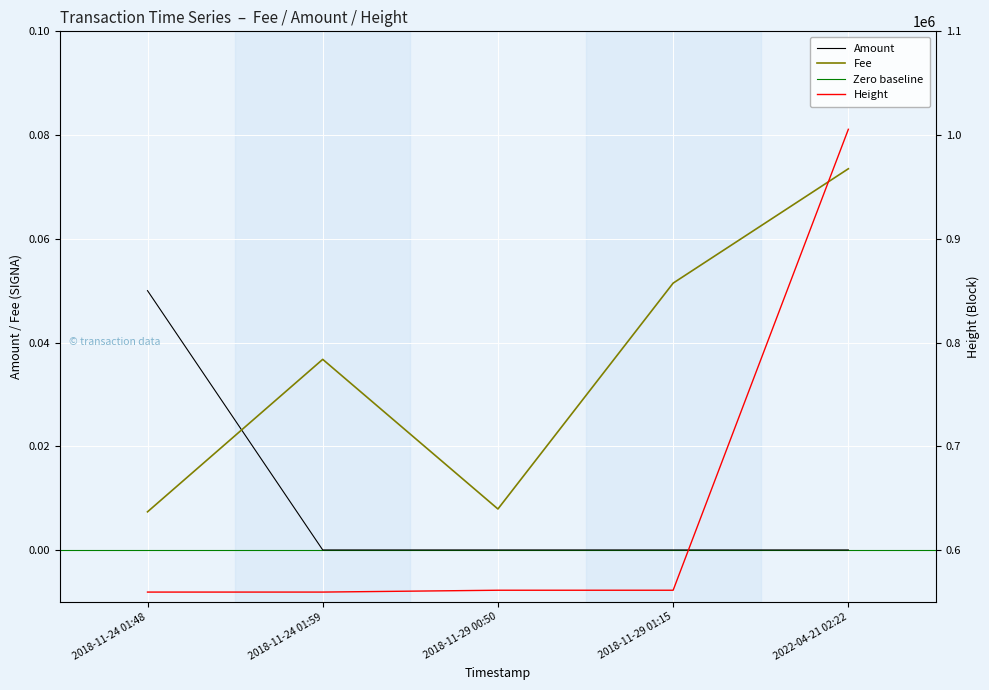

True or false: Fee and Height cross at least once.

False